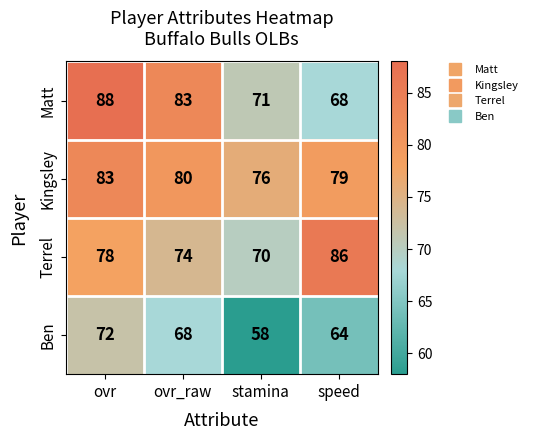

Read the Matt value at stamina, to the nearest 5.

70